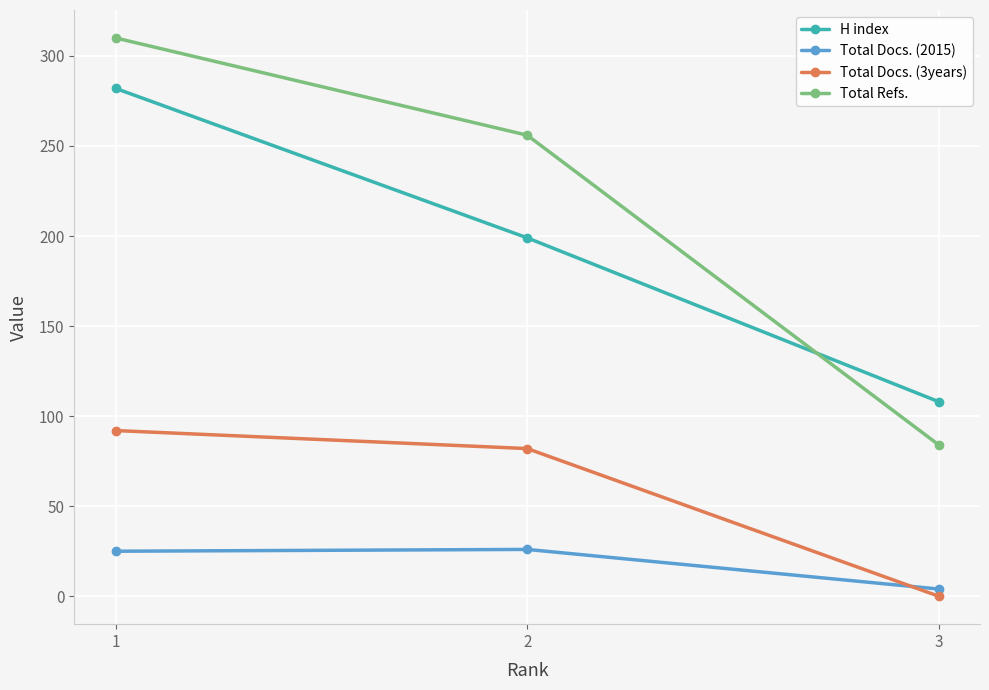

Is the value of Total Docs. (2015) at 1 greater than the value of Total Refs. at 3?

No